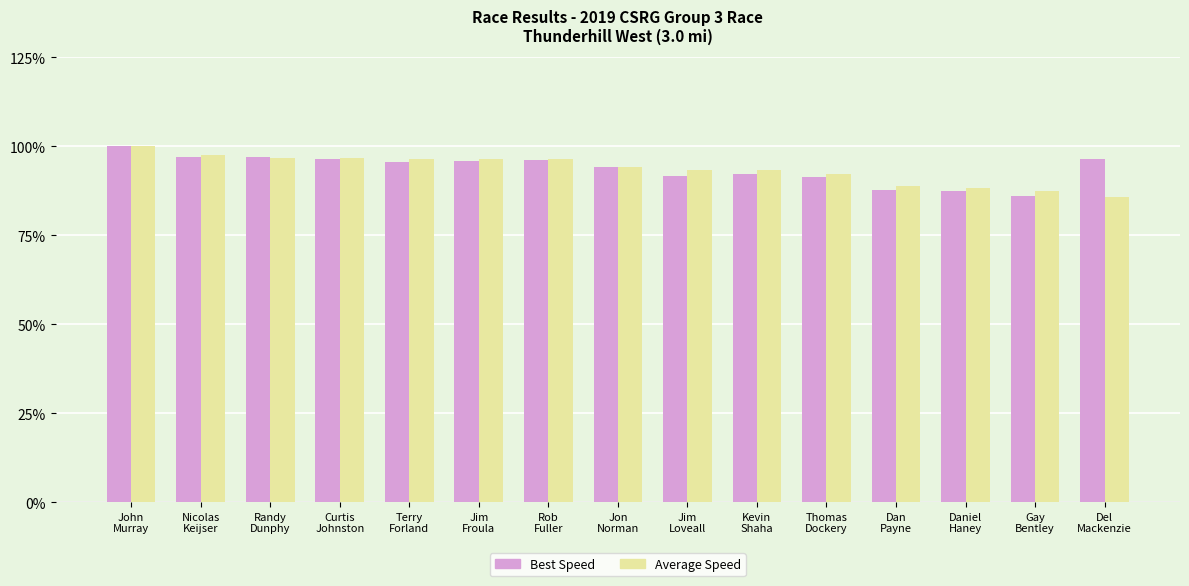

Does the chart contain any negative values?

No